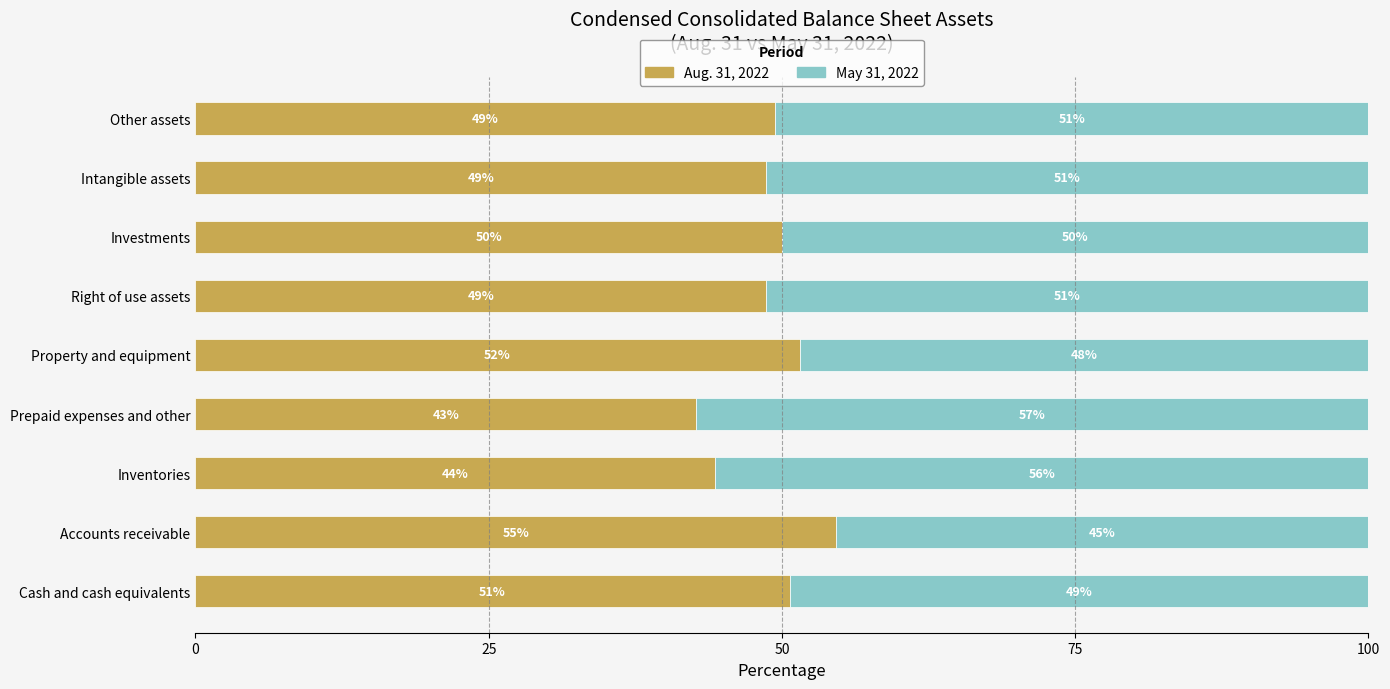

What are all the series names shown in the legend?

Aug. 31, 2022, May 31, 2022